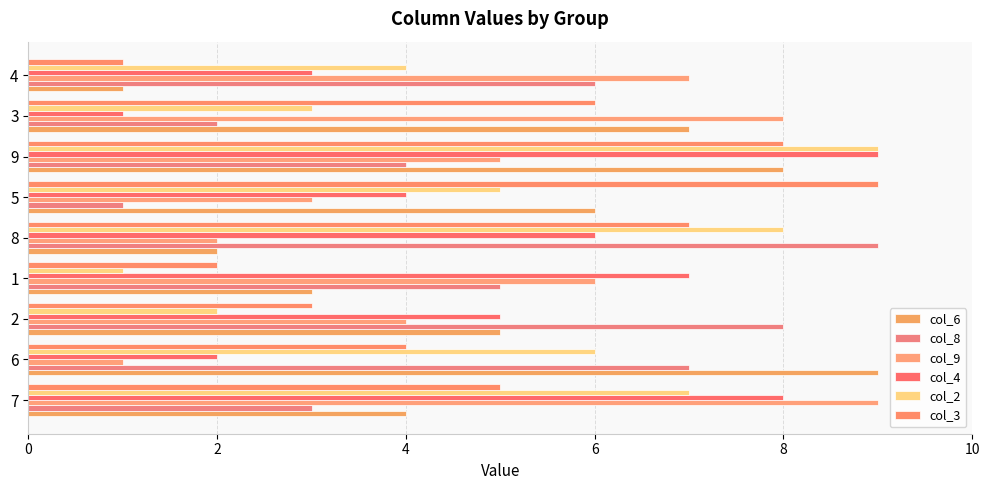

True or false: col_3 has a value of 3 at 2.

True